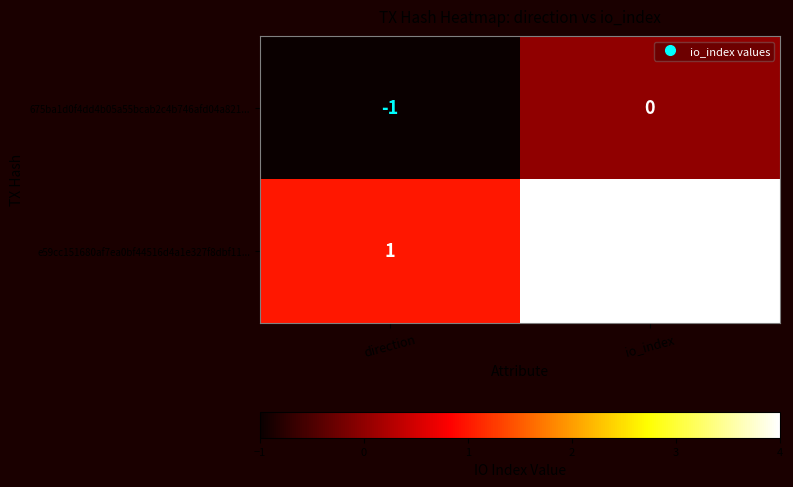

True or false: 675ba1d0f4dd4b05a55bcab2c4b746afd04a821... has a value of -1 at direction.

True